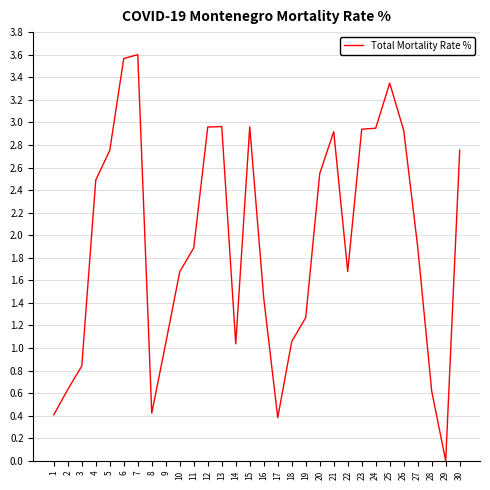

What is the maximum value shown in the chart?

3.6